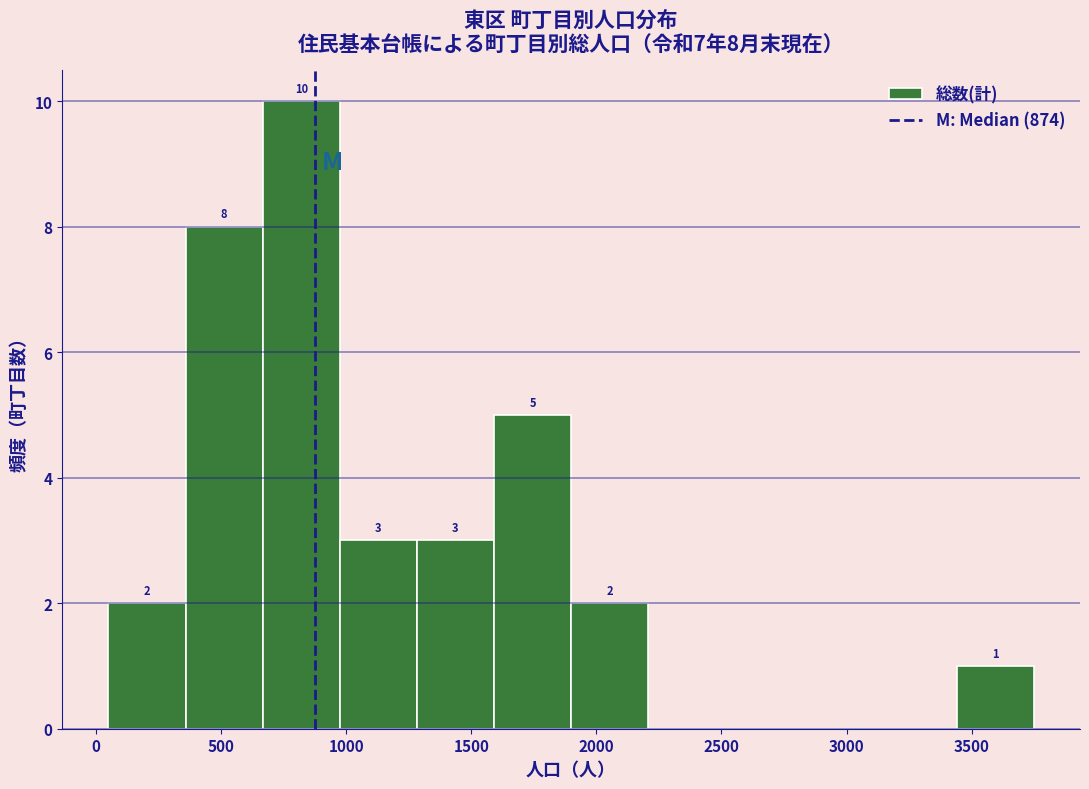

Over which range of the x-axis is the bar tallest?

650 to 950